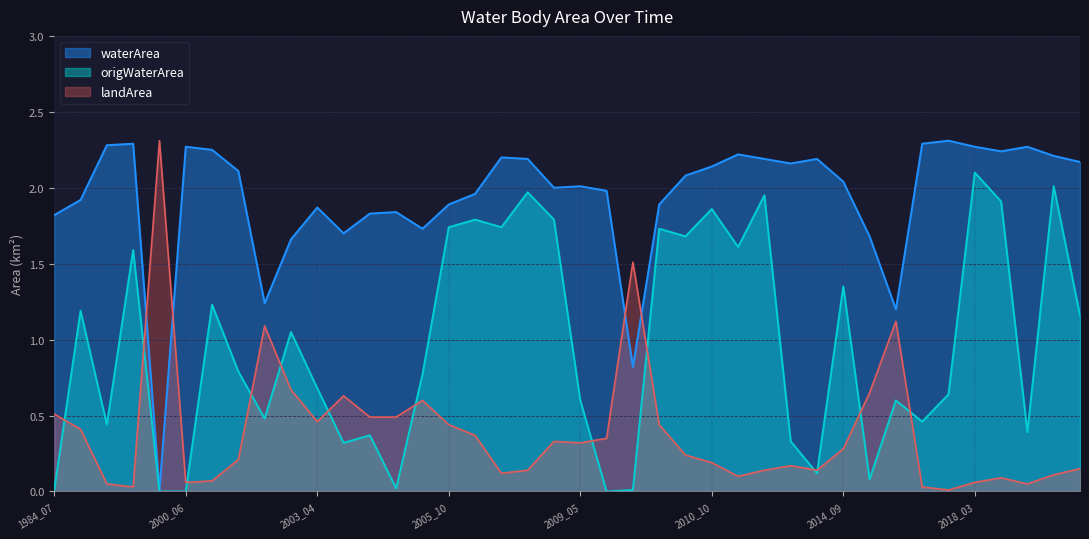

What are all the series names shown in the legend?

waterArea, origWaterArea, landArea